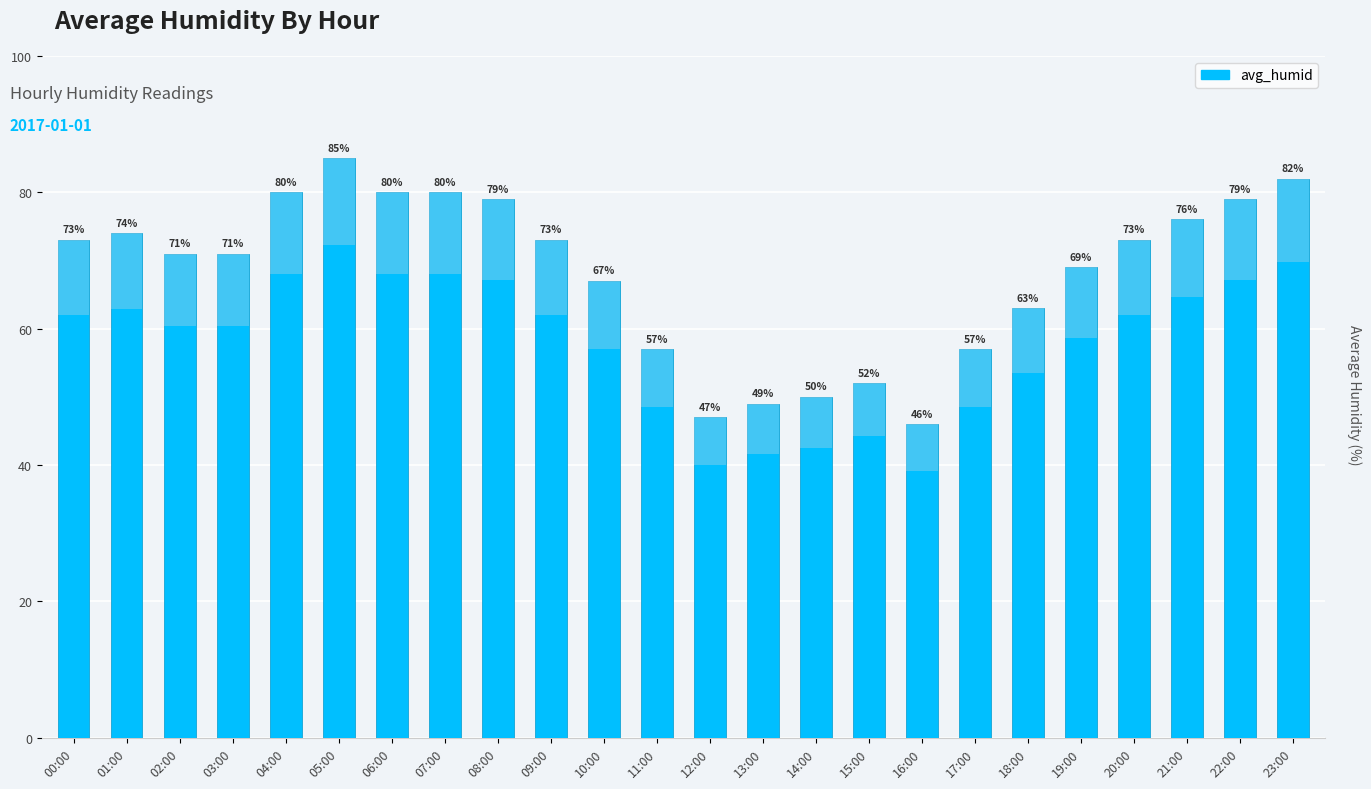

The chart shows a value of 76 at 21:00. True or false?

True